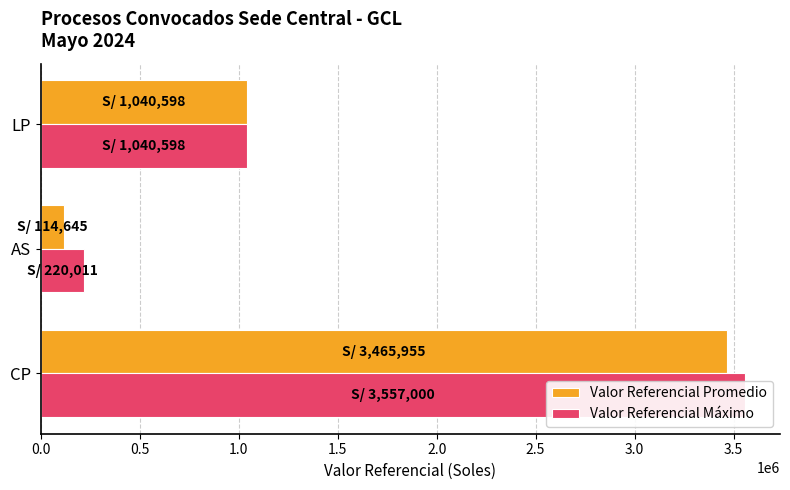

What value does the Valor Referencial Máximo series have at AS?

220011.0